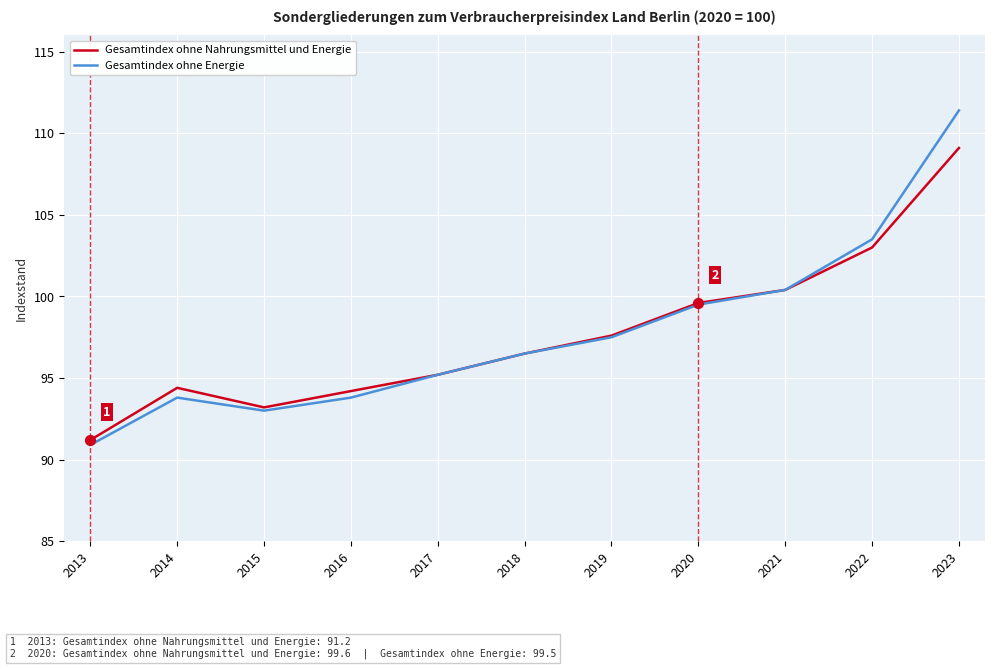

What is the total value across all series at 2022?

206.5